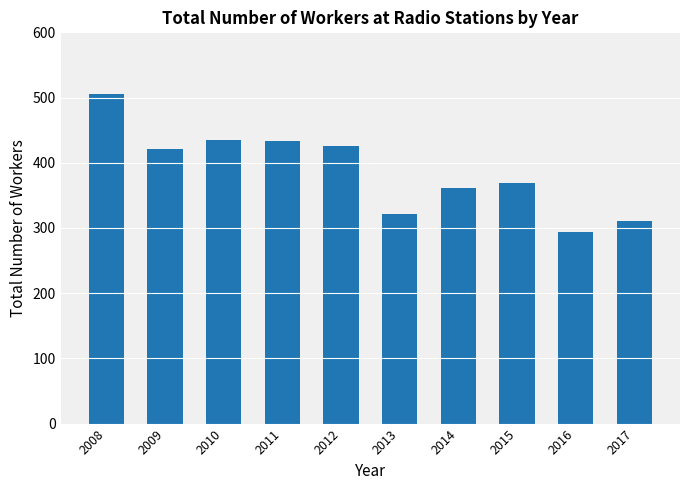

What is the minimum value shown in the chart?

294